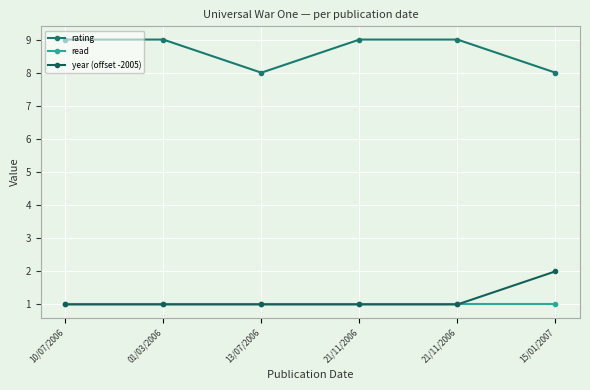

How many lines are shown in the chart?

3